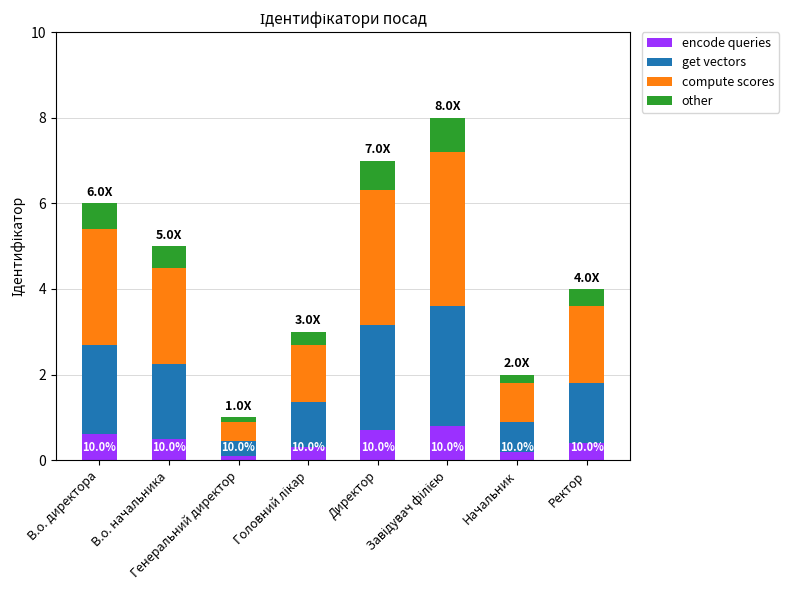

What is the difference between the maximum and minimum values in the compute scores series?

3.1